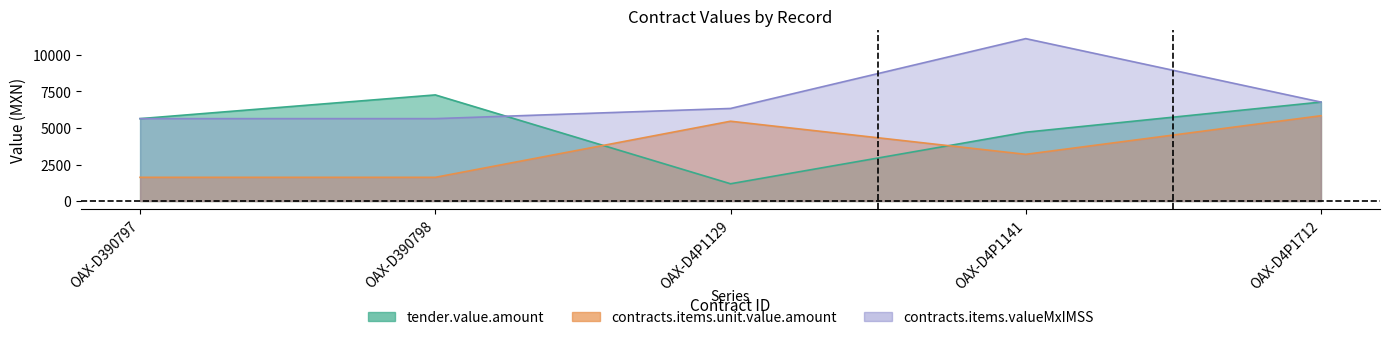

How many interior local peaks does the contracts.items.unit.value.amount series have?

1